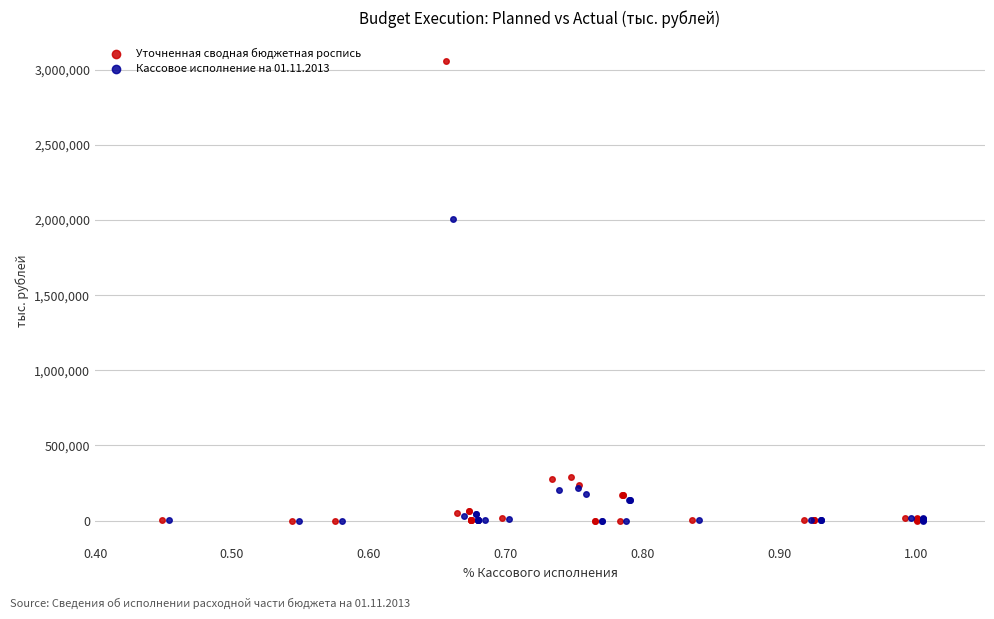

Which series reaches the maximum Y coordinate?

Уточненная сводная бюджетная роспись